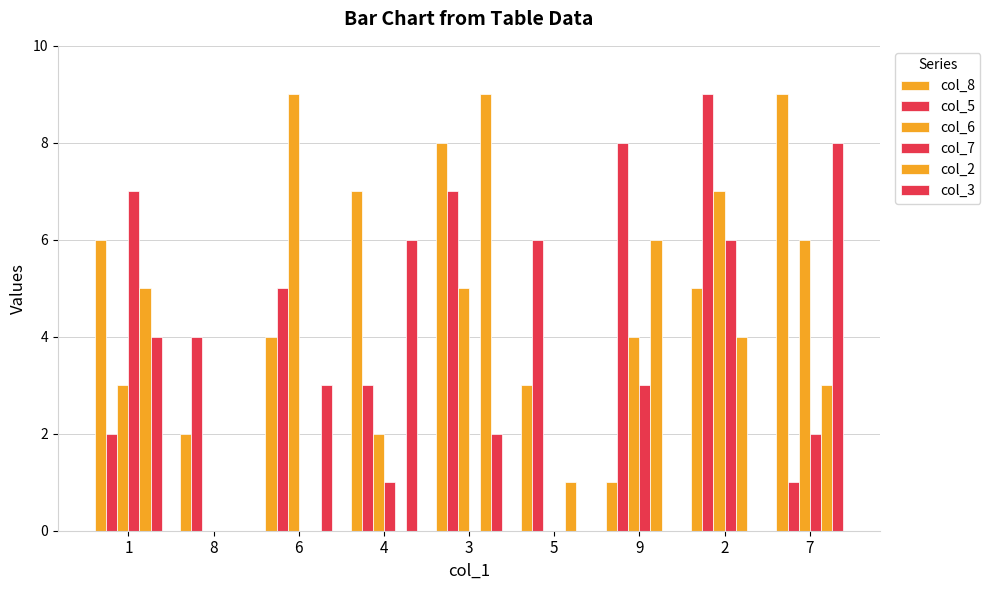

Is the value of col_8 at 3 greater than the value of col_6 at 9?

Yes